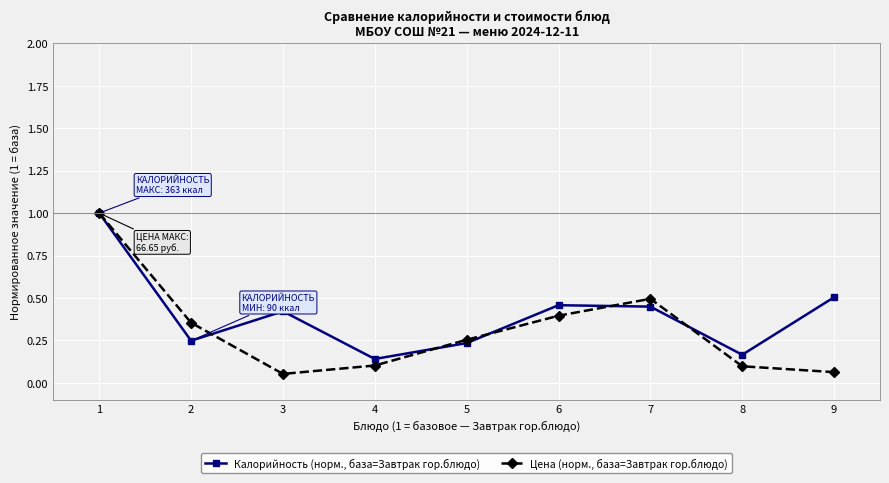

At 8, list the series in order from smallest to largest.

Цена (норм., база=Завтрак гор.блюдо), Калорийность (норм., база=Завтрак гор.блюдо)